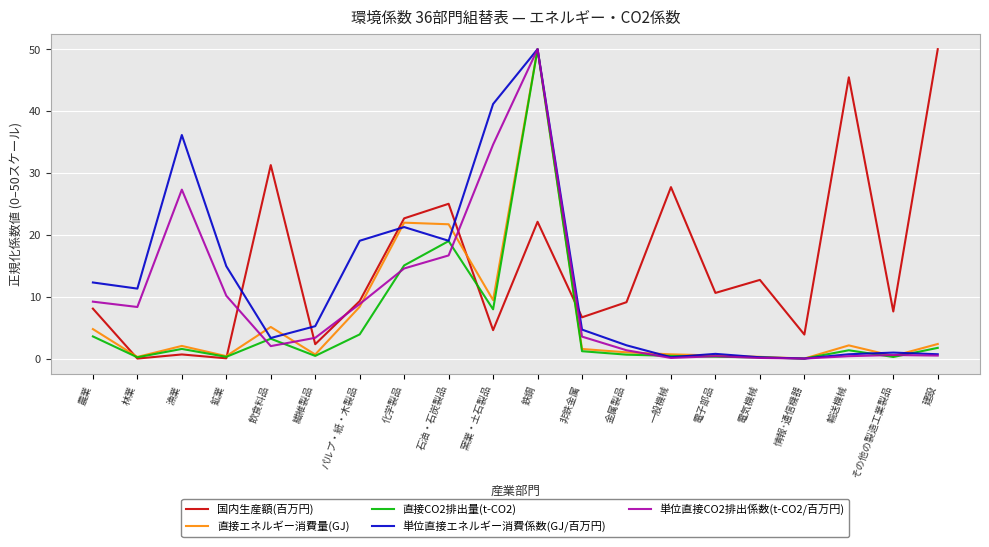

What is the difference between the highest and lowest values at 農業?

8.7